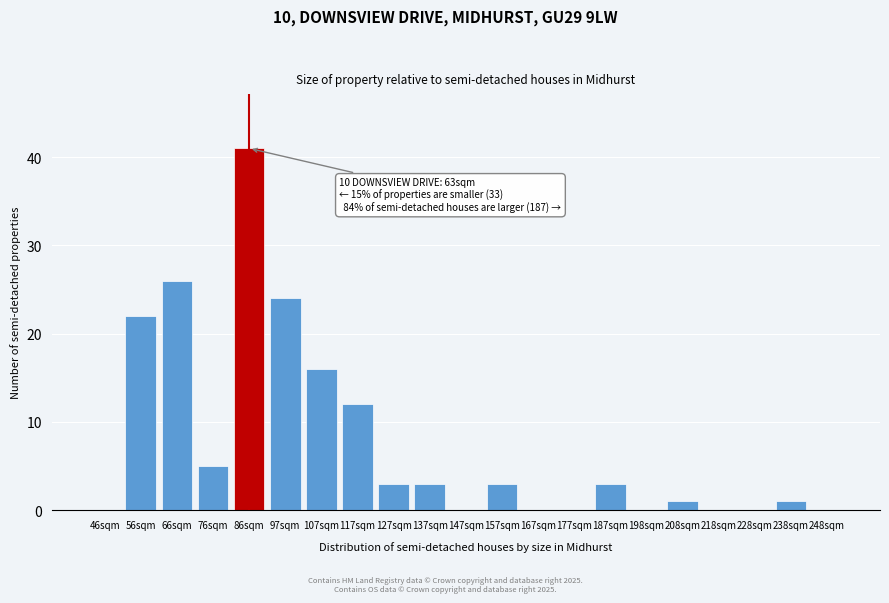

Reading right to left, transcribe all the data shown in this chart.

248sqm=0	238sqm=1	228sqm=0	218sqm=0	208sqm=1	198sqm=0	187sqm=3	177sqm=0	167sqm=0	157sqm=3	147sqm=0	137sqm=3	127sqm=3	117sqm=12	107sqm=16	97sqm=24	86sqm=41	76sqm=5	66sqm=26	56sqm=22	46sqm=0